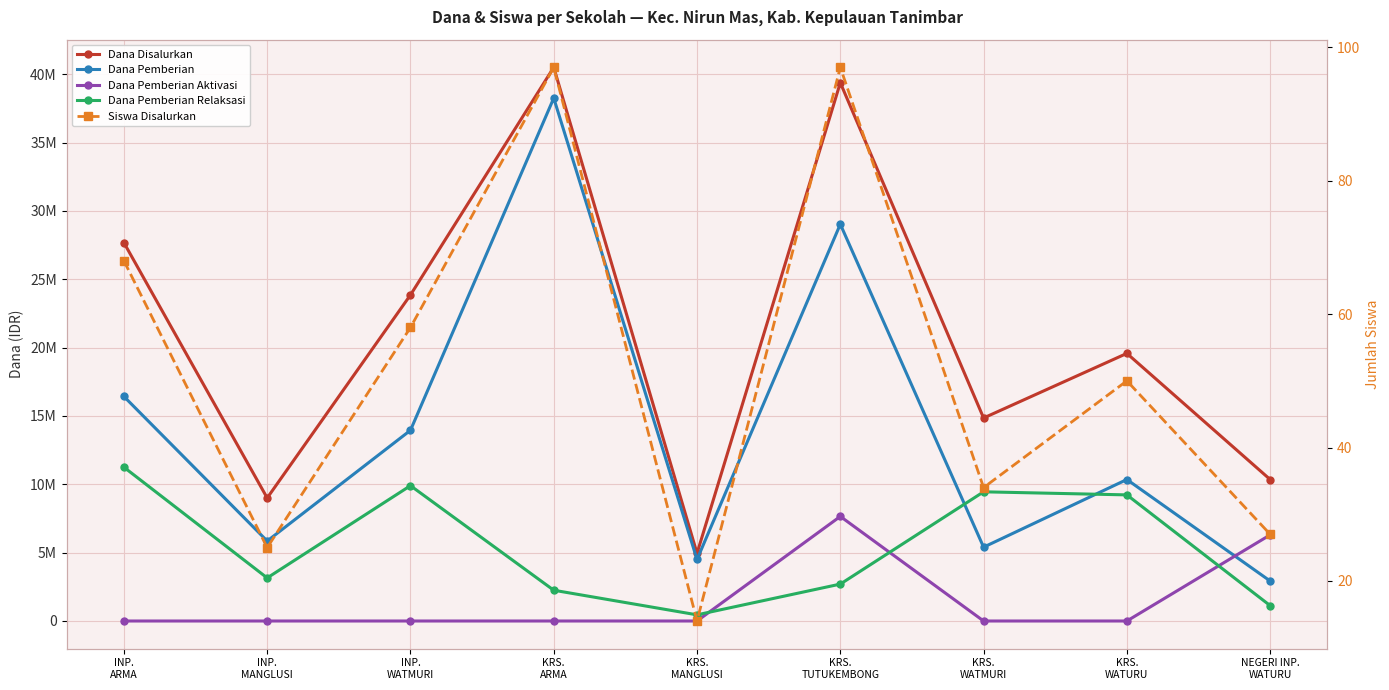

Where do Dana Pemberian Aktivasi and Siswa Disalurkan first cross each other?

KRS.
MANGLUSI and KRS.
TUTUKEMBONG